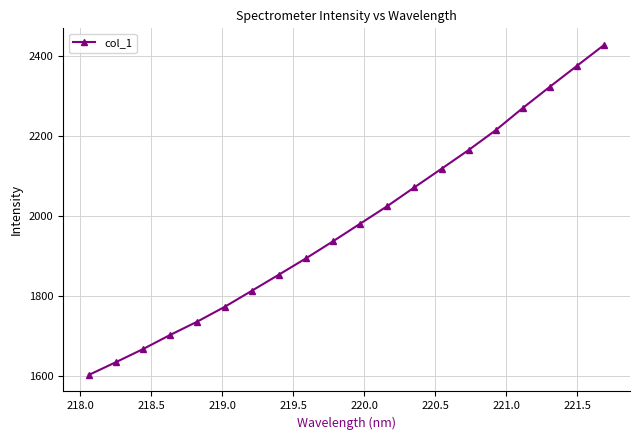

What is the difference between the second highest and minimum values?

773.4